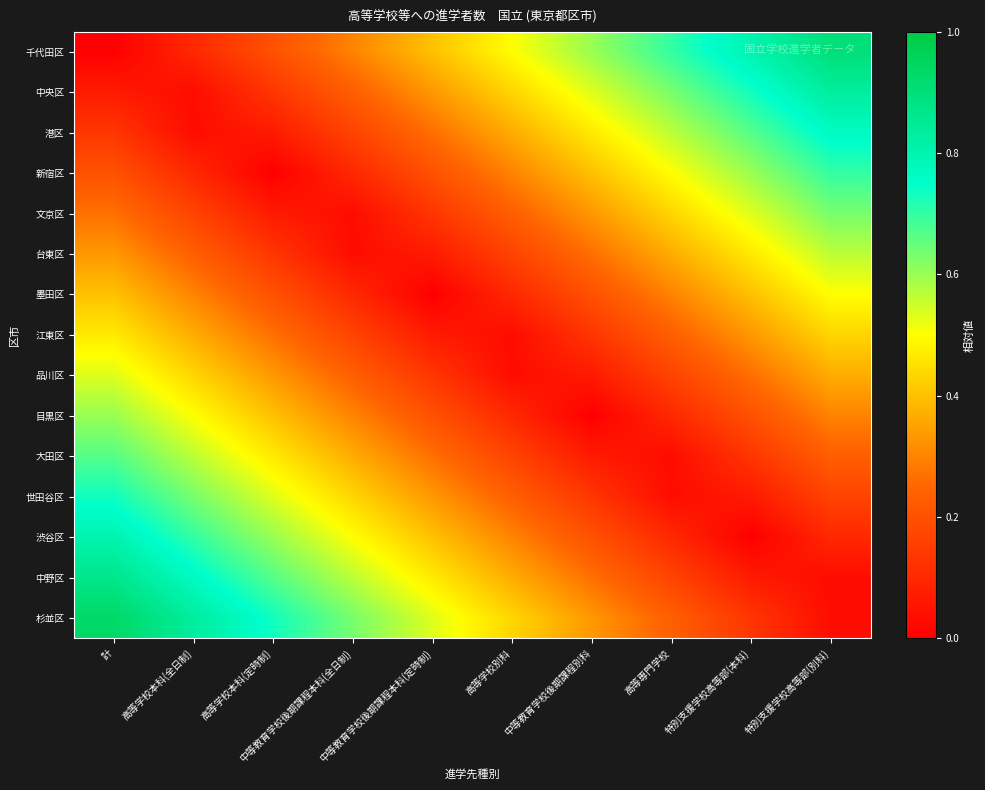

At how many categories does at least one series exceed 0?

10